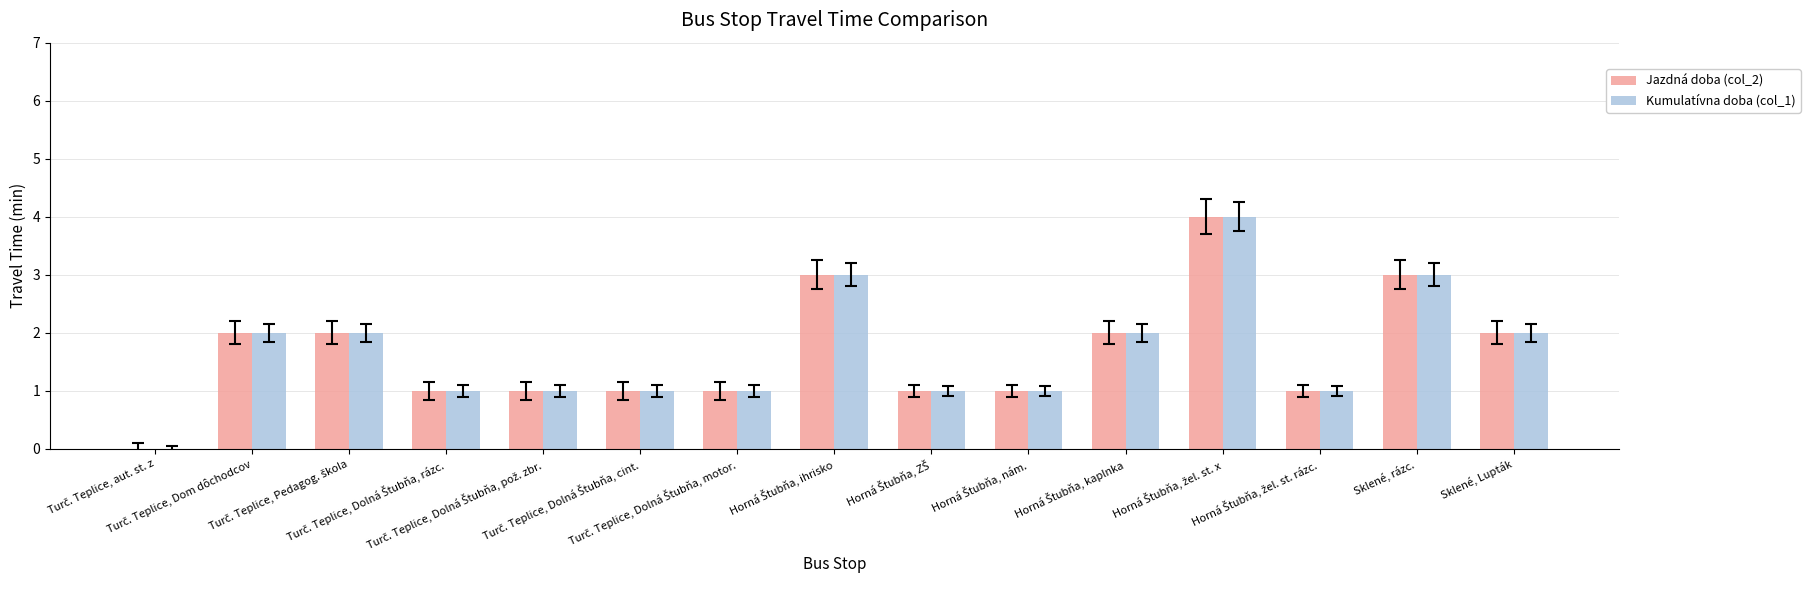

What is the maximum value shown in the chart?

4